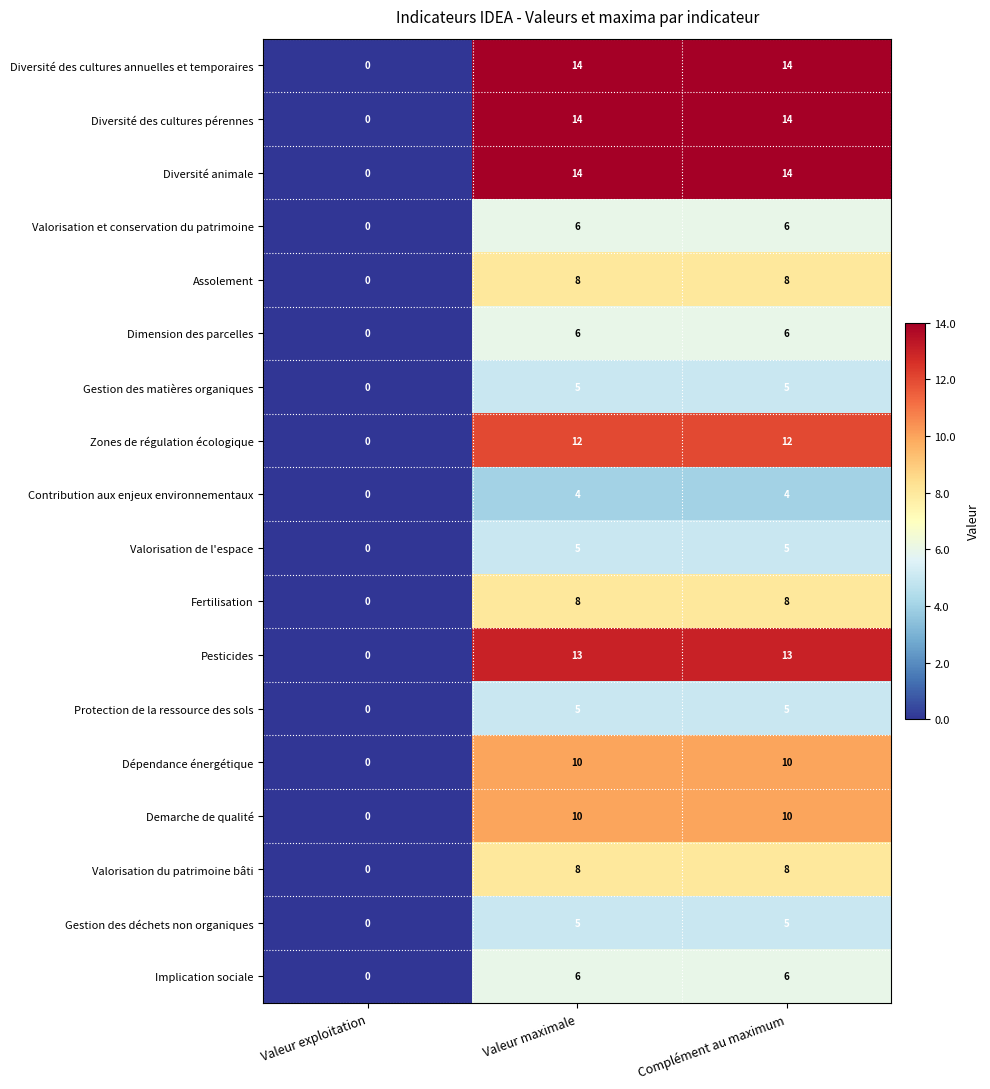

Count the Fertilisation values in the range 0 to 8.

3